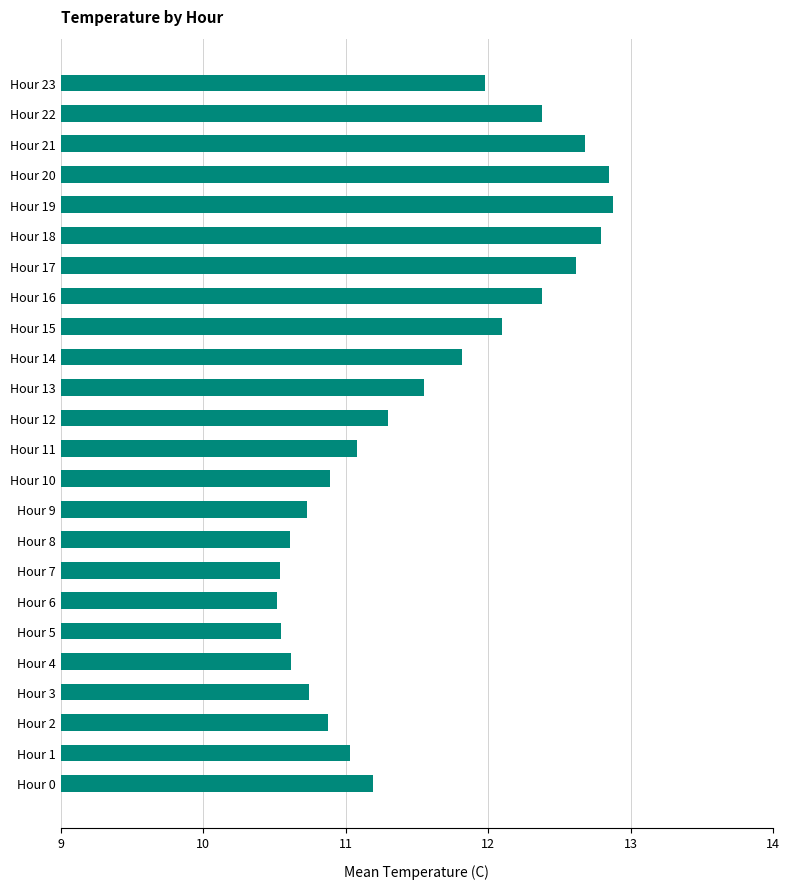

How many data points are above 11?

15